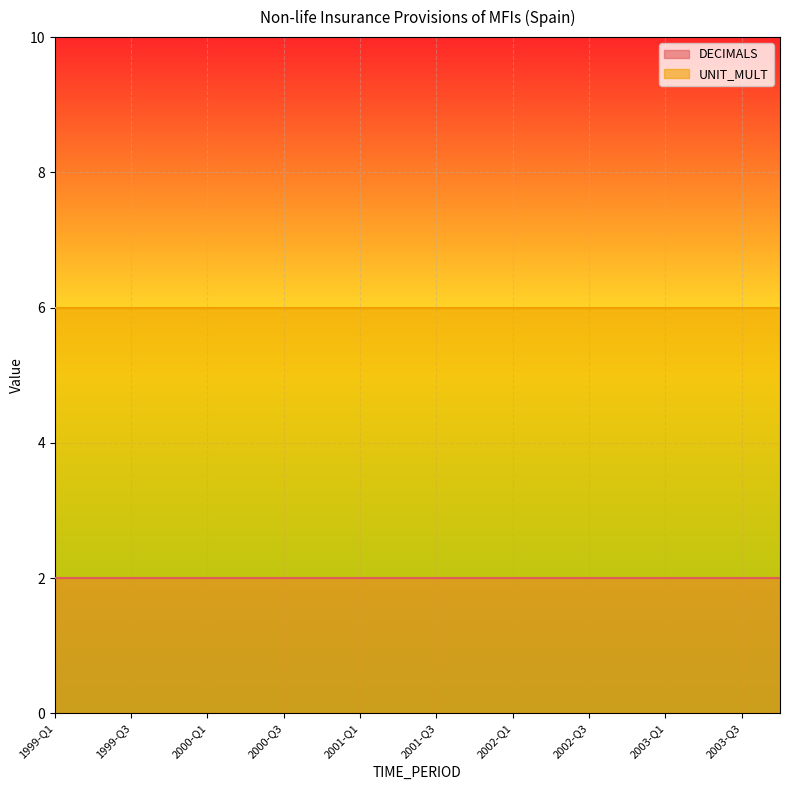

What position from the left is 2002-Q4?

16